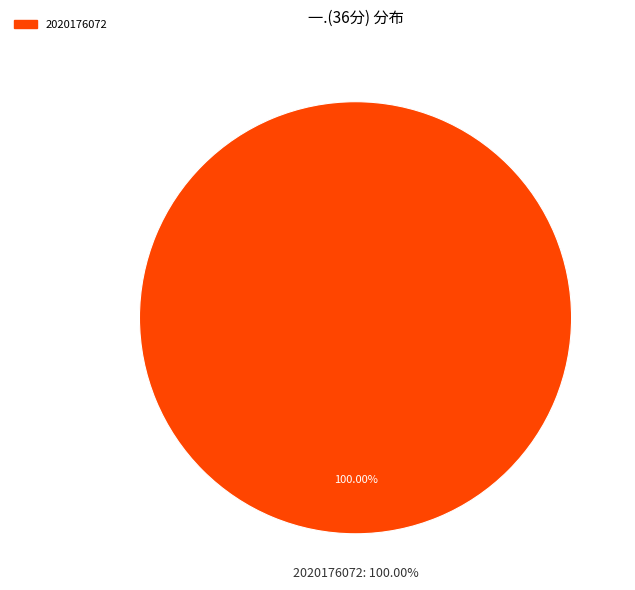

What percentage is the 2020176072 slice, to the nearest percent?

100%